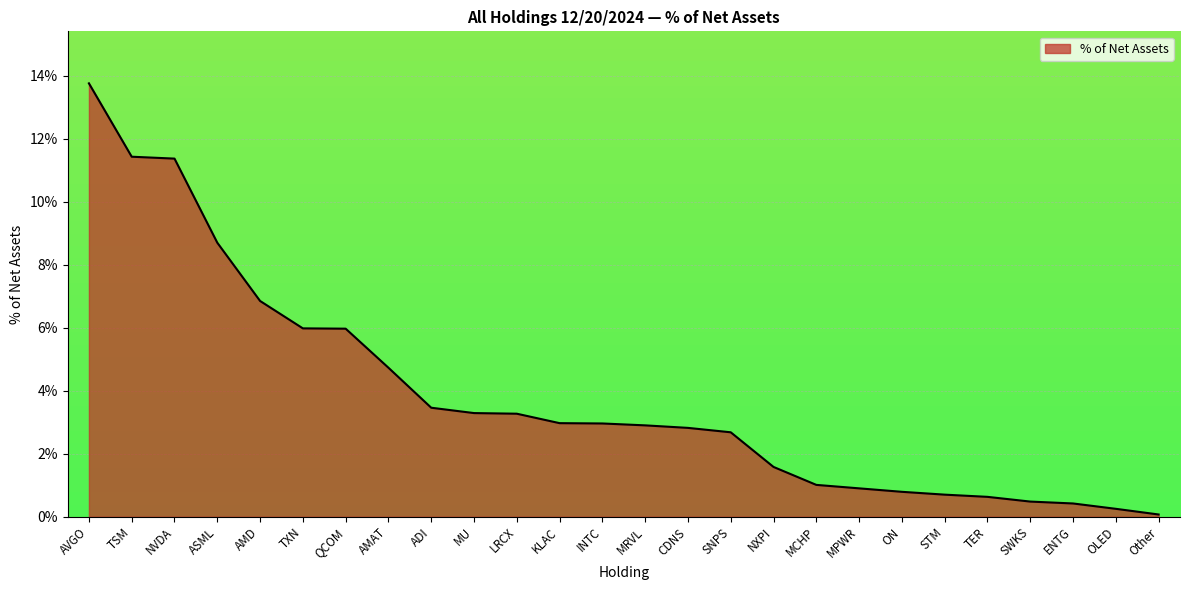

What position from the left is LRCX?

11